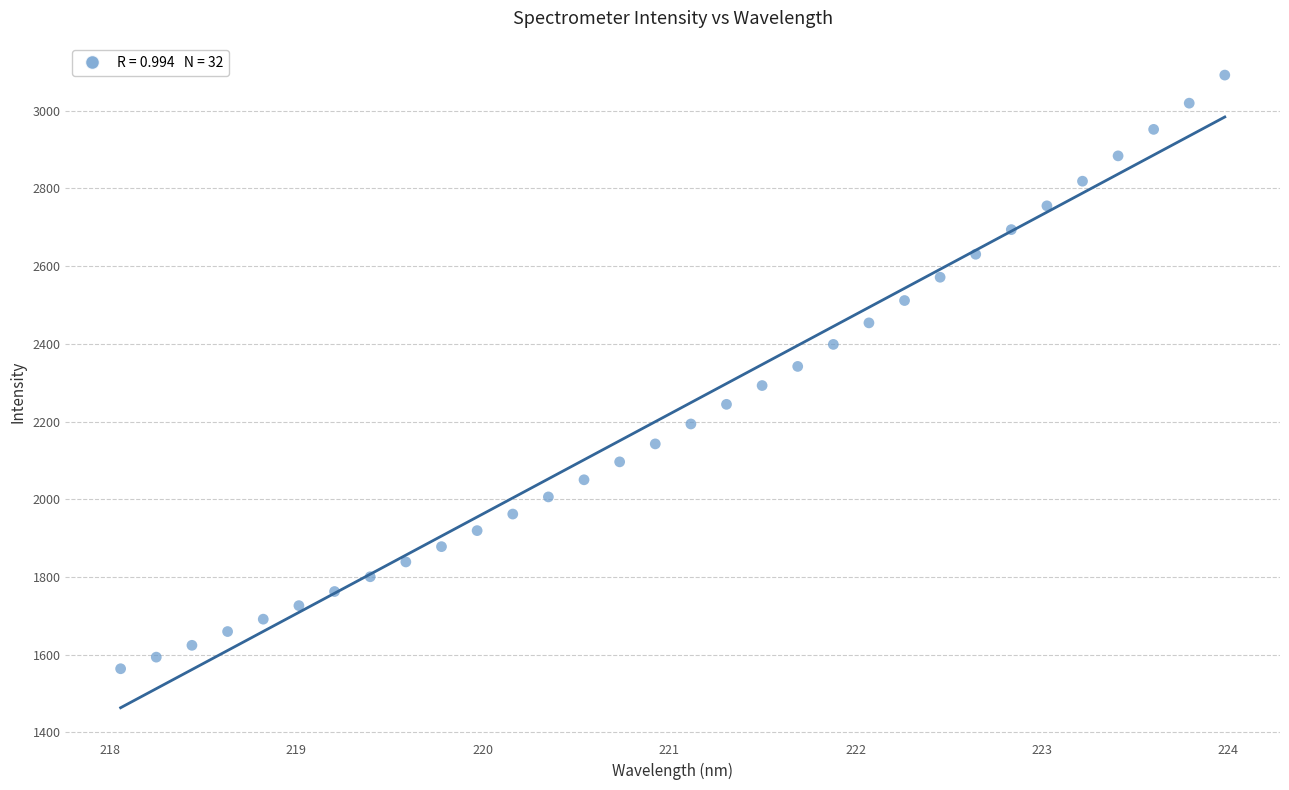

What is the range of Y values (max minus min)?

1527.7